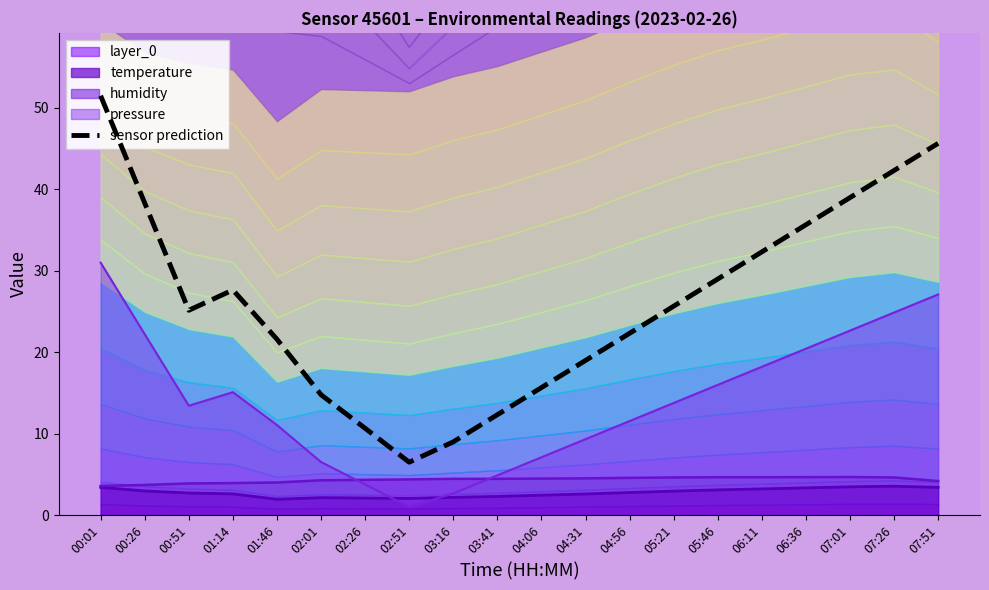

What is the smallest value displayed?

6.5